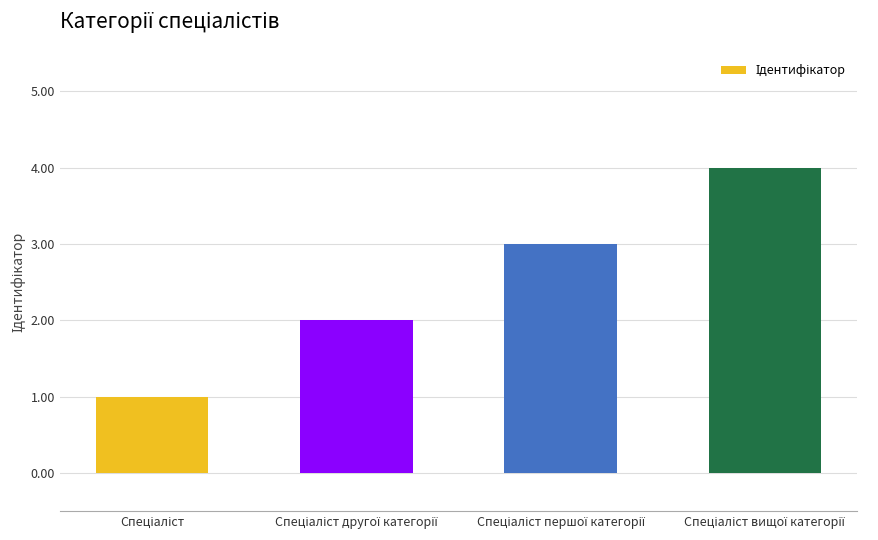

What is the difference between the maximum and minimum values?

3